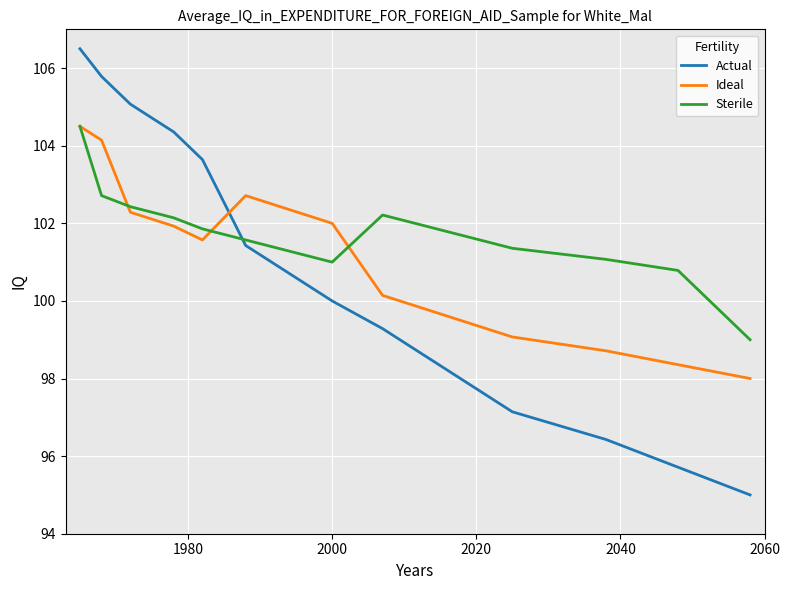

Which series ends up on top after the final intersection of Sterile and Actual?

Sterile